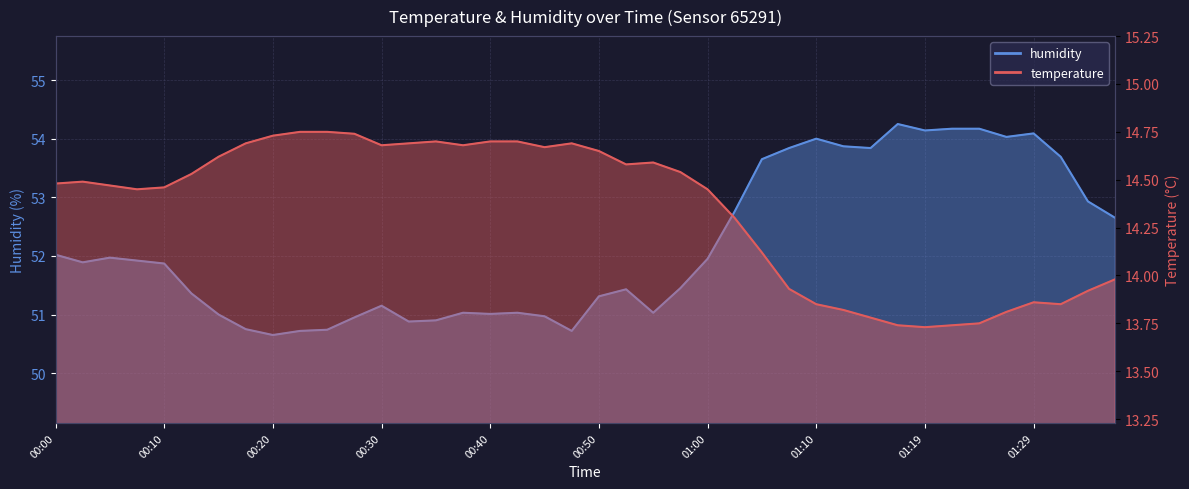

Which series has the largest total across all categories?

humidity